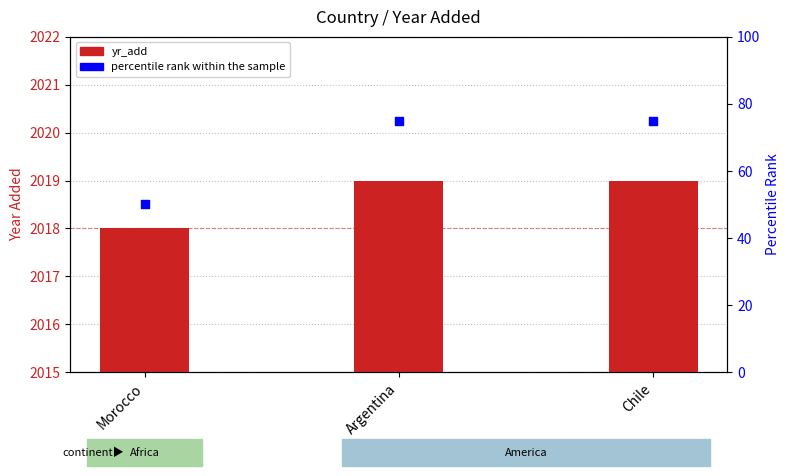

What are all the series names shown in the legend?

yr_add, percentile rank within the sample